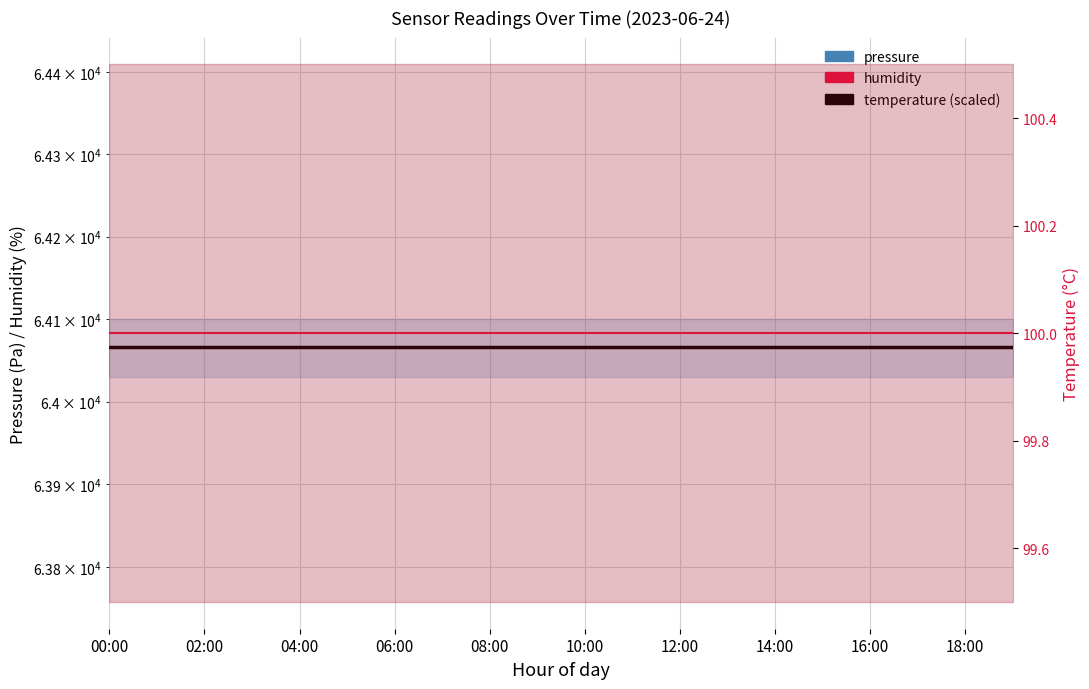

Which series has the widest spread of values?

pressure